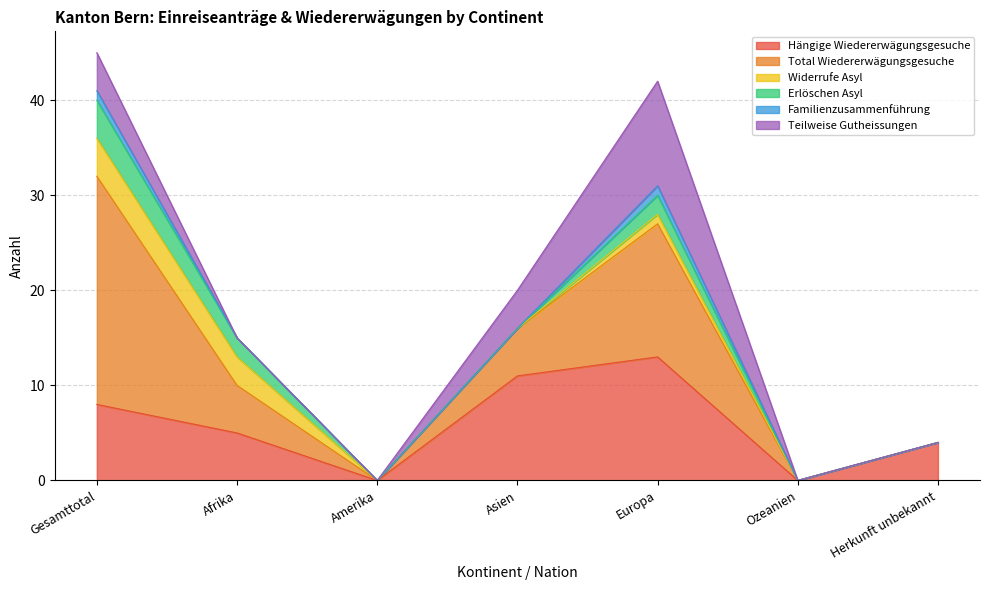

True or false: Teilweise Gutheissungen has a value of 0 at Afrika.

True